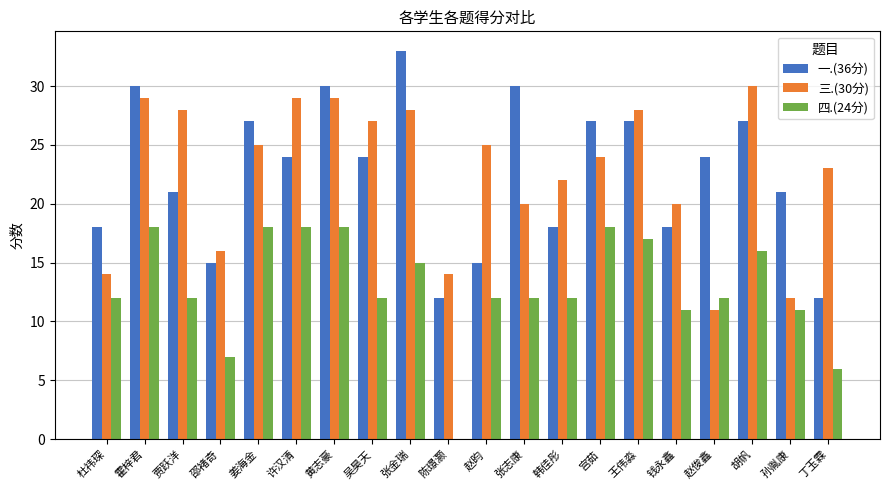

Are the bars horizontal?

No